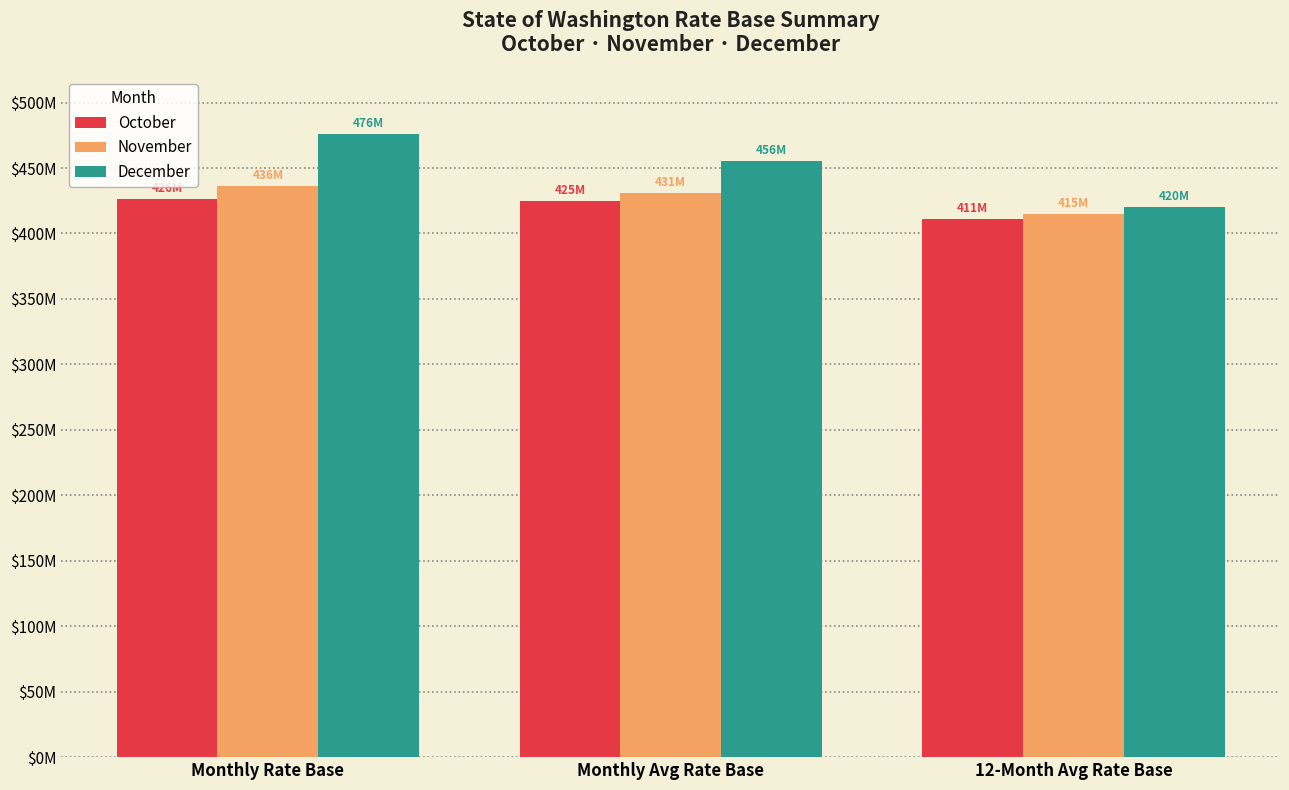

What are all the series names shown in the legend?

October, November, December